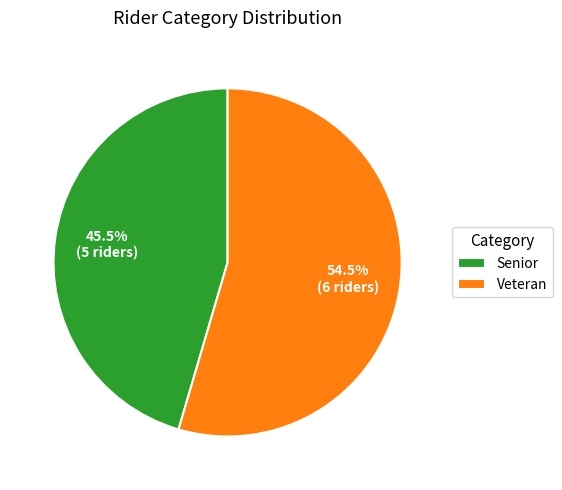

How many segments does this pie chart have?

2